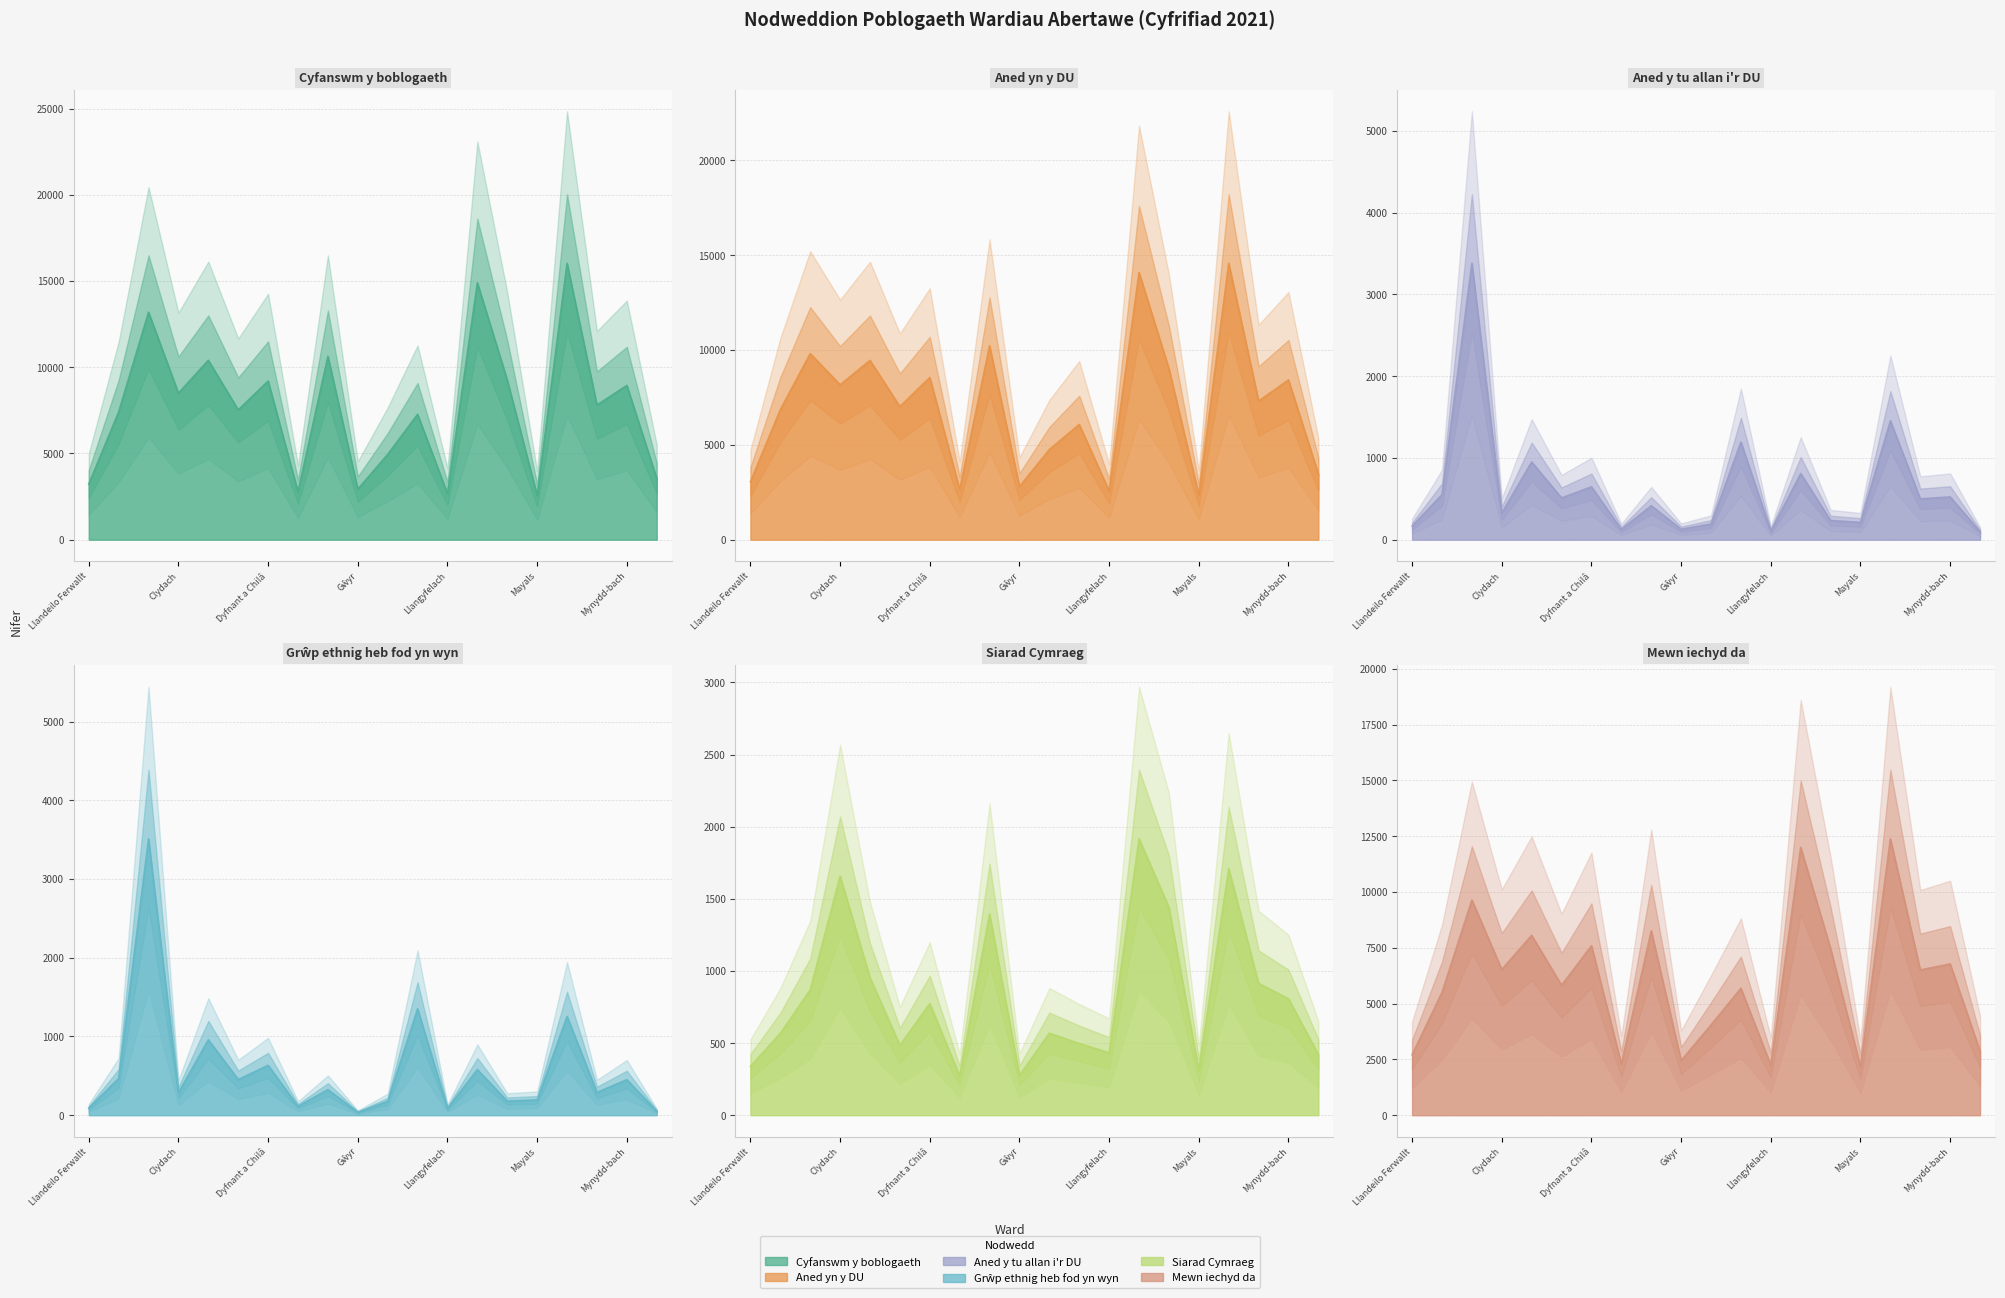

How many interior local valleys does the Aned y tu allan i'r DU series have?

7